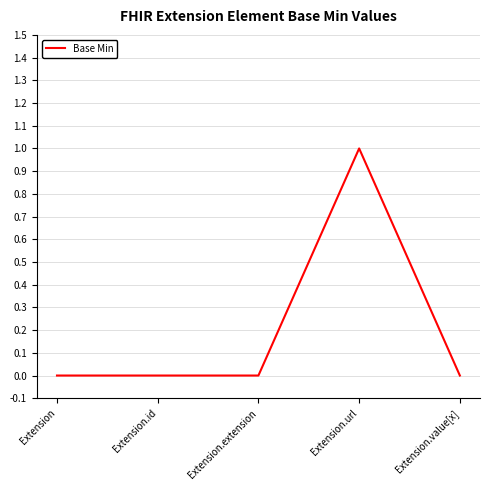

What position from the right is Extension.value[x]?

1